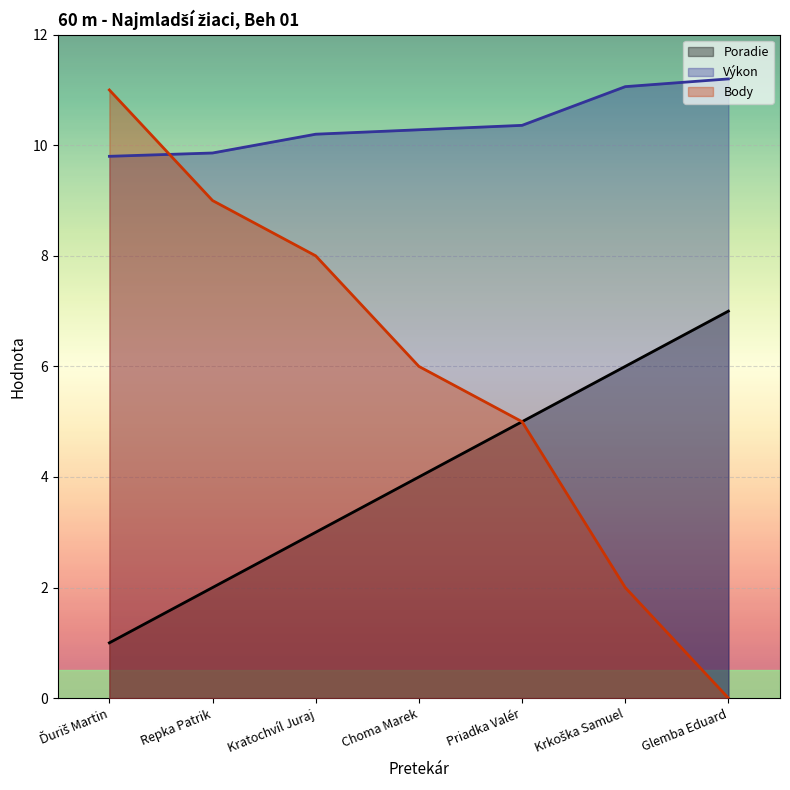

What is the label of the 5th point from the right?

Kratochvíl Juraj